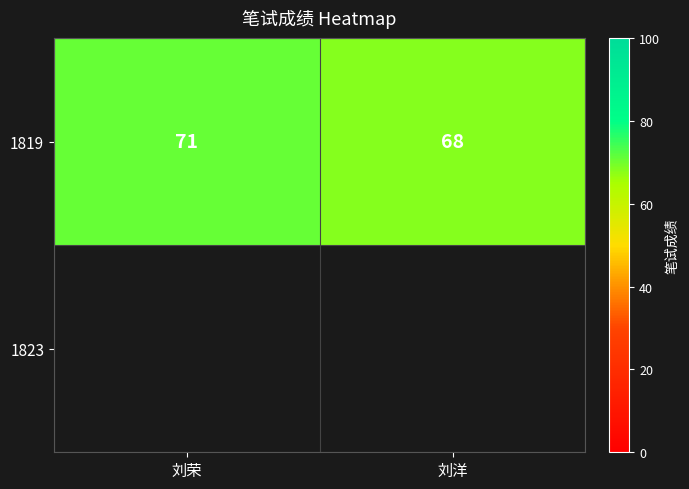

List the labels in order of value, largest first.

刘荣, 刘洋